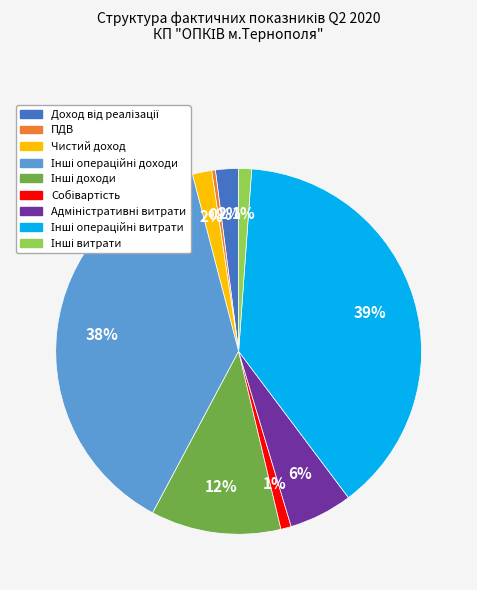

To the nearest percent, what is the average slice percentage?

11%